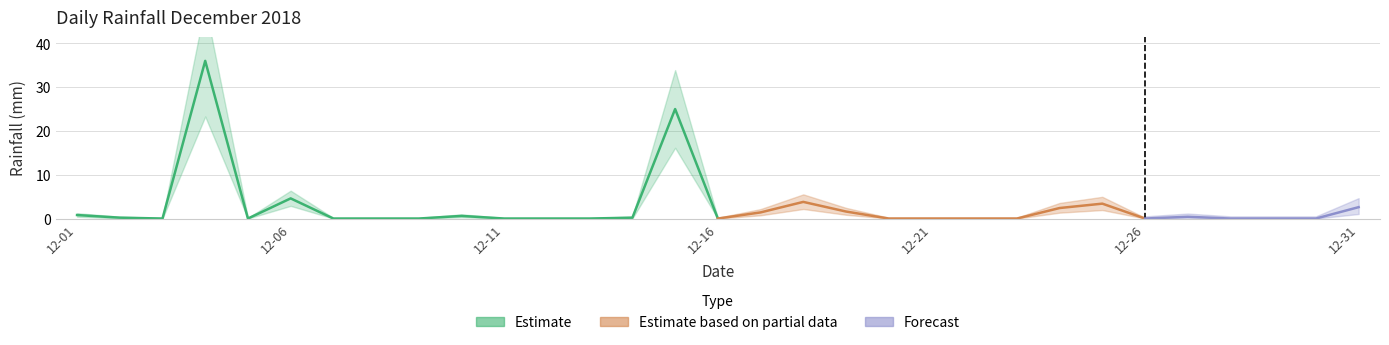

Where is the data nearest to the value 18?

2018-12-15